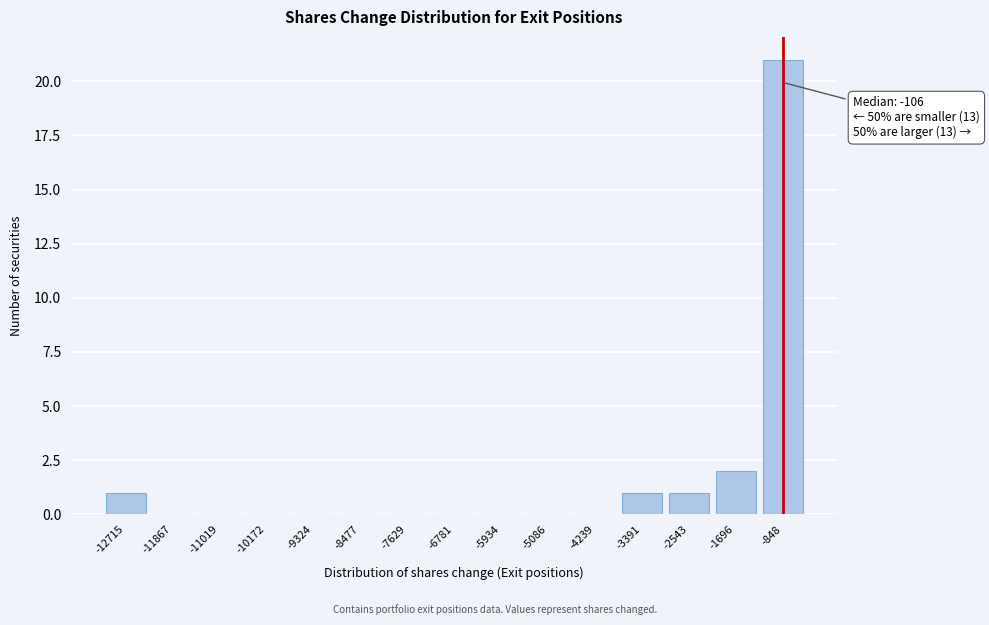

Reading left to right, what are all the values shown in this chart?

-12715=1	-11867=0	-11019=0	-10172=0	-9324=0	-8477=0	-7629=0	-6781=0	-5934=0	-5086=0	-4239=0	-3391=1	-2543=1	-1696=2	-848=21